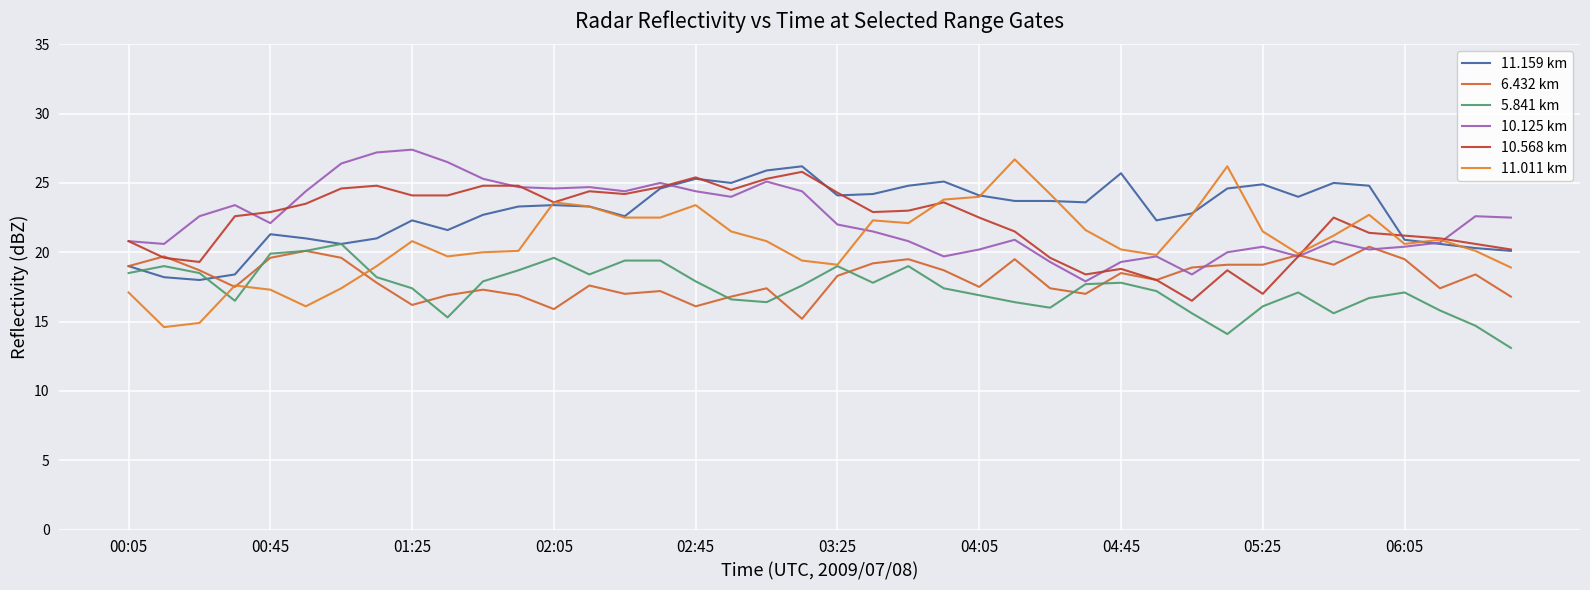

Does the chart have visible grid lines?

Yes